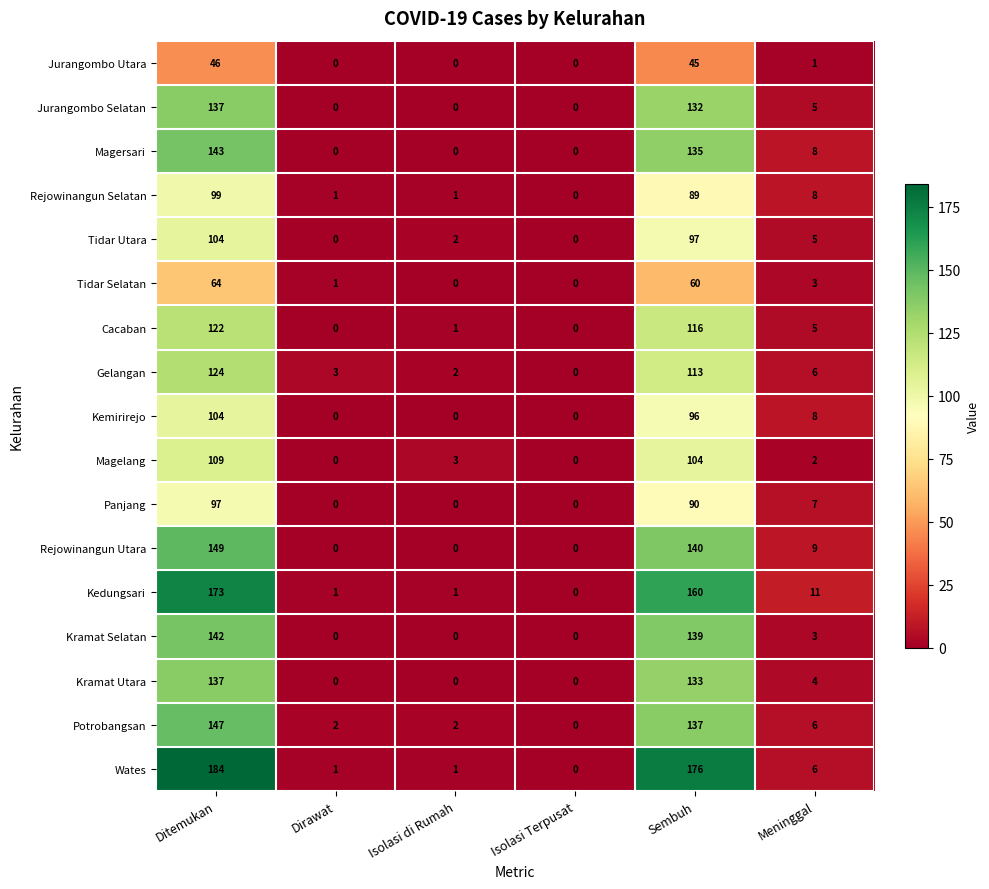

What is the difference between the maximum and minimum values in the Wates series?

184